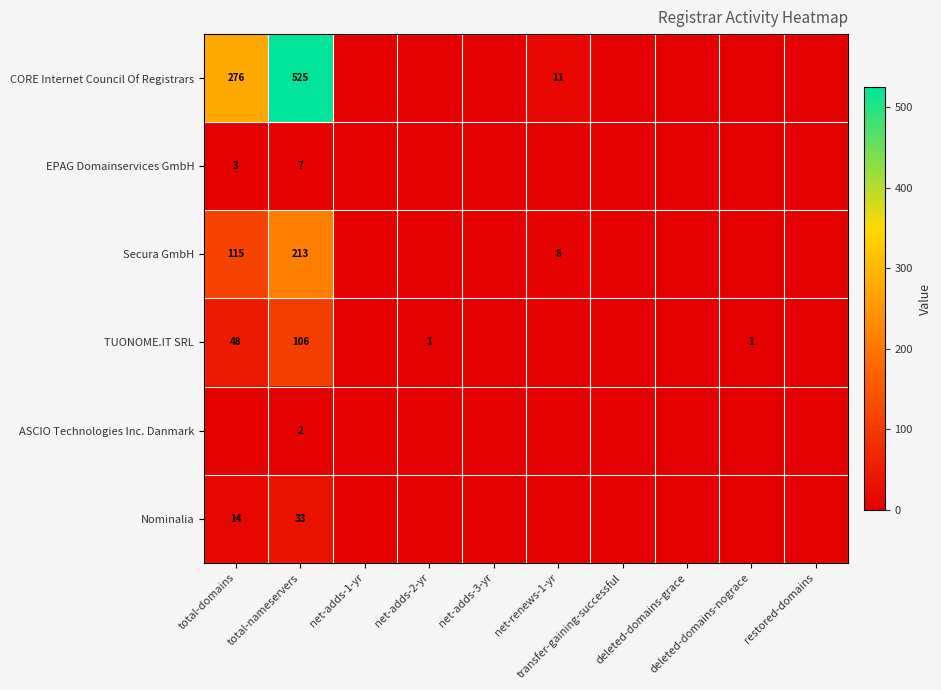

Which series has the largest total across all categories?

CORE Internet Council Of Registrars